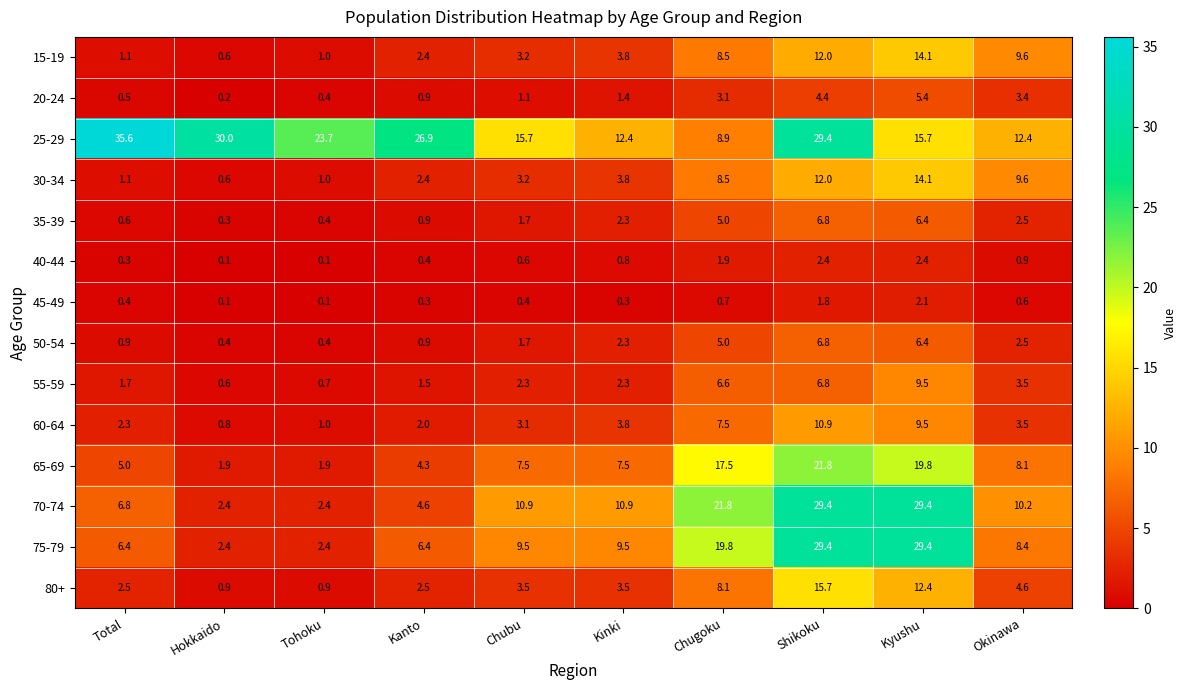

At how many categories does at least one series exceed 14?

8